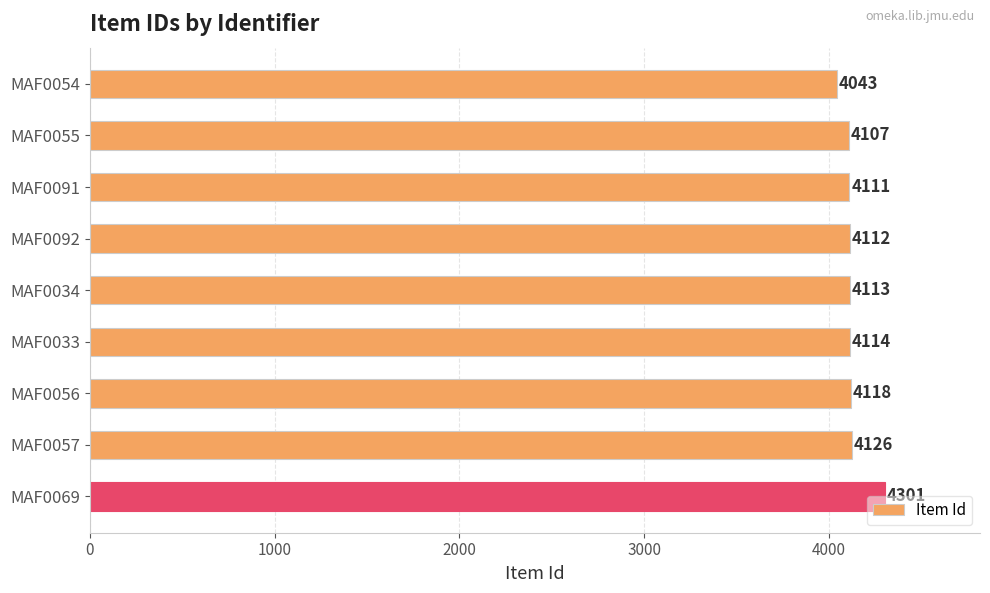

Rank the categories by value from highest to lowest.

MAF0069, MAF0057, MAF0056, MAF0033, MAF0034, MAF0092, MAF0091, MAF0055, MAF0054